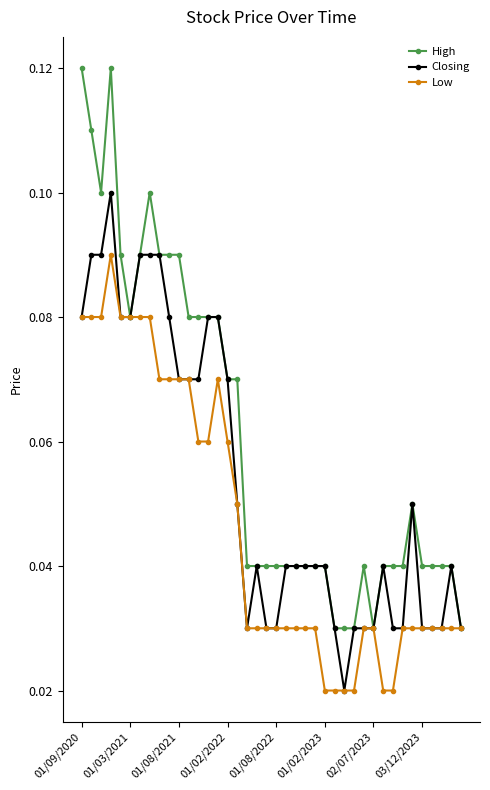

At how many categories does at least one series exceed 0?

40